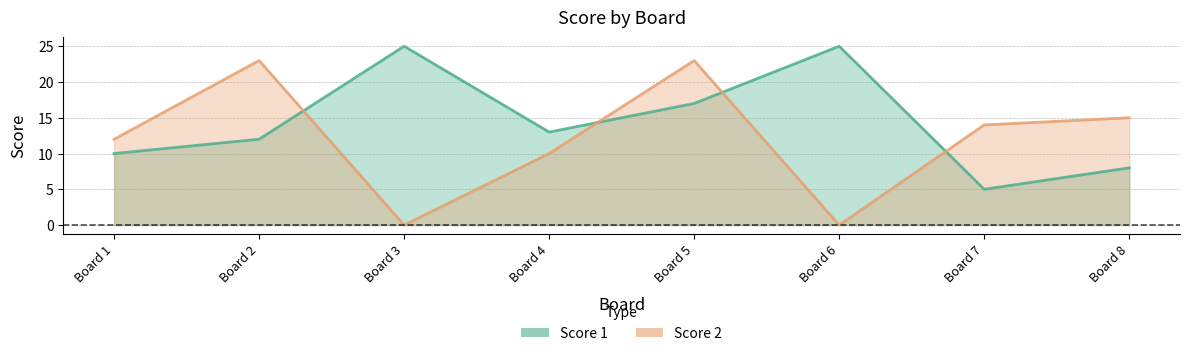

Which series changed the most between Board 1 and Board 2?

Score 2